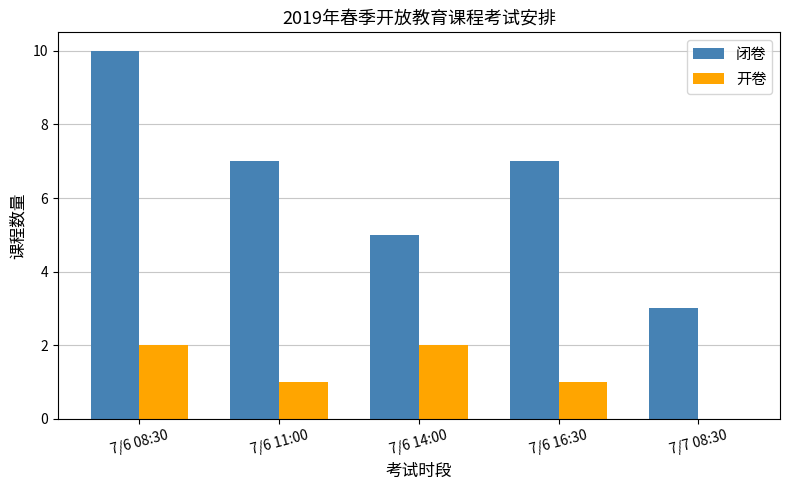

Are the bars grouped side by side (vs. stacked)?

Yes